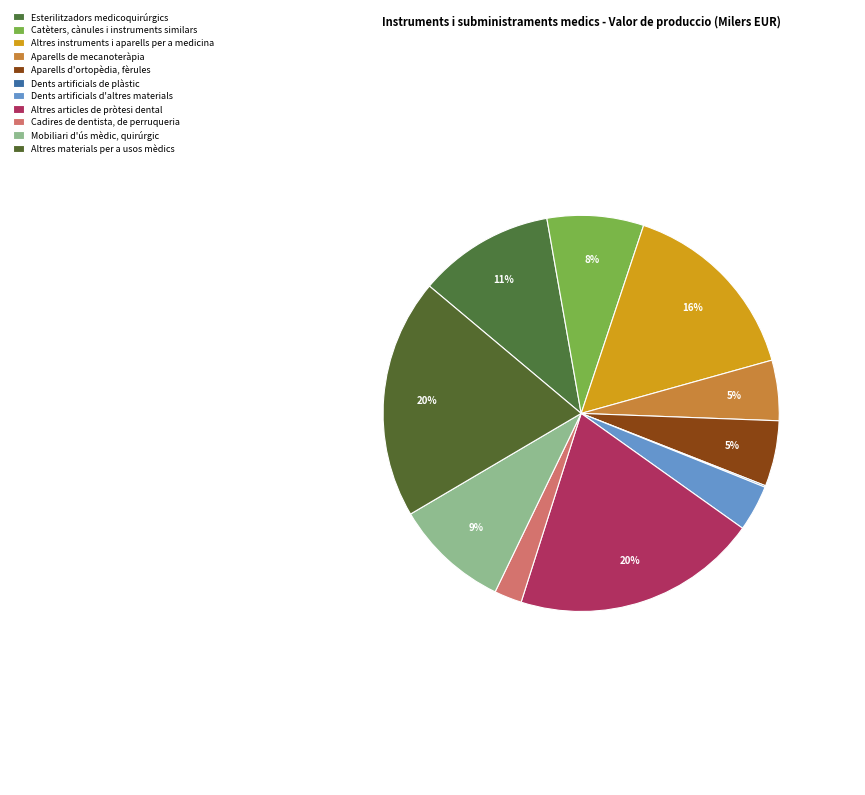

Which slice is the largest?

Altres articles de pròtesi dental